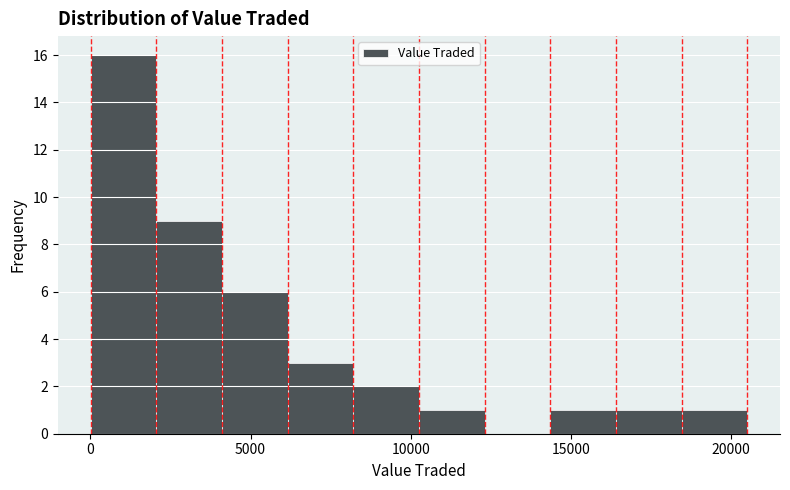

Reading left to right, transcribe this chart: for each bar, give the range it covers on the x-axis and its height. Neither the bar edges nor the heights are printed on the chart, so give them approximately, as read against the axes.

0 to 2000: 16
2000 to 4000: 9
4000 to 6000: 6
6000 to 8000: 3
8000 to 10500: 2
10500 to 12500: 1
12500 to 14500: 0
14500 to 16500: 1
16500 to 18500: 1
18500 to 20500: 1